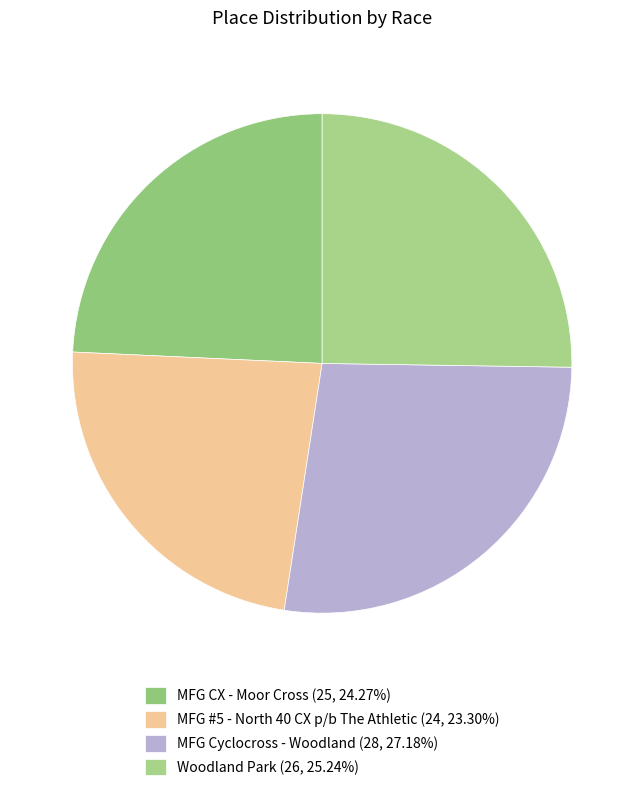

Is Woodland Park the majority of the pie?

No